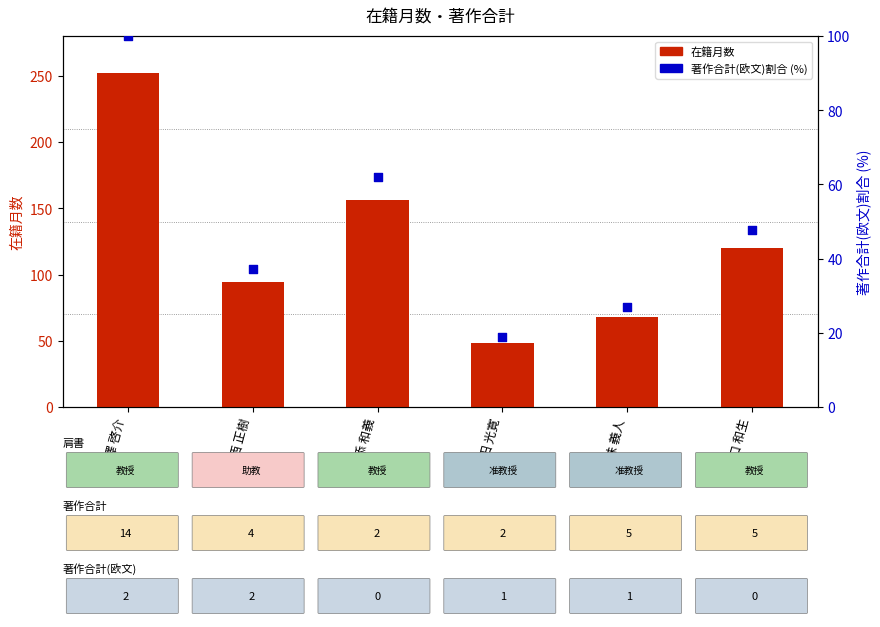

Is the value of 在籍月数 at 川添 和義 greater than the value of 著作合計(欧文)割合 (%) at 今西 正樹?

Yes